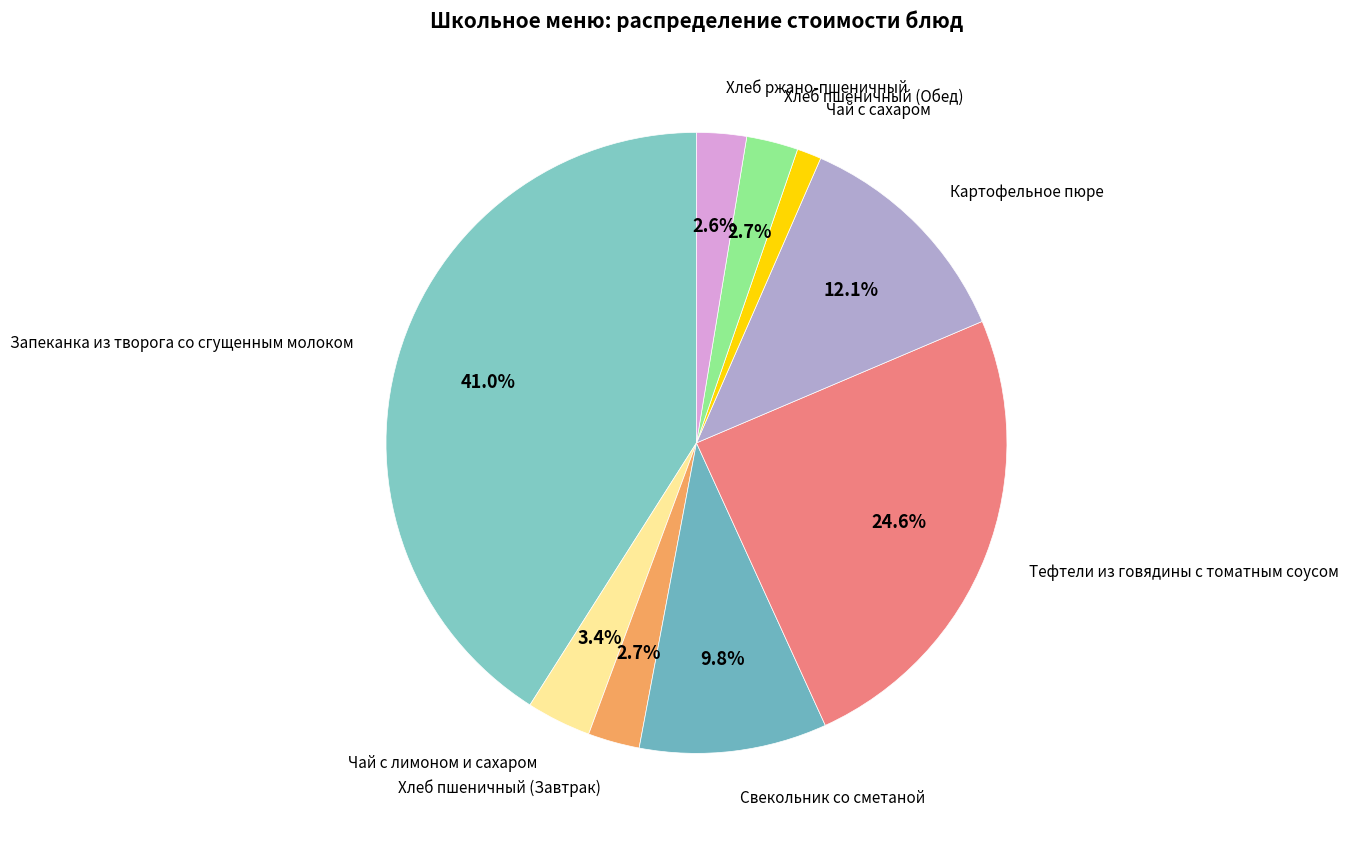

Which slice is the smallest?

Чай с сахаром